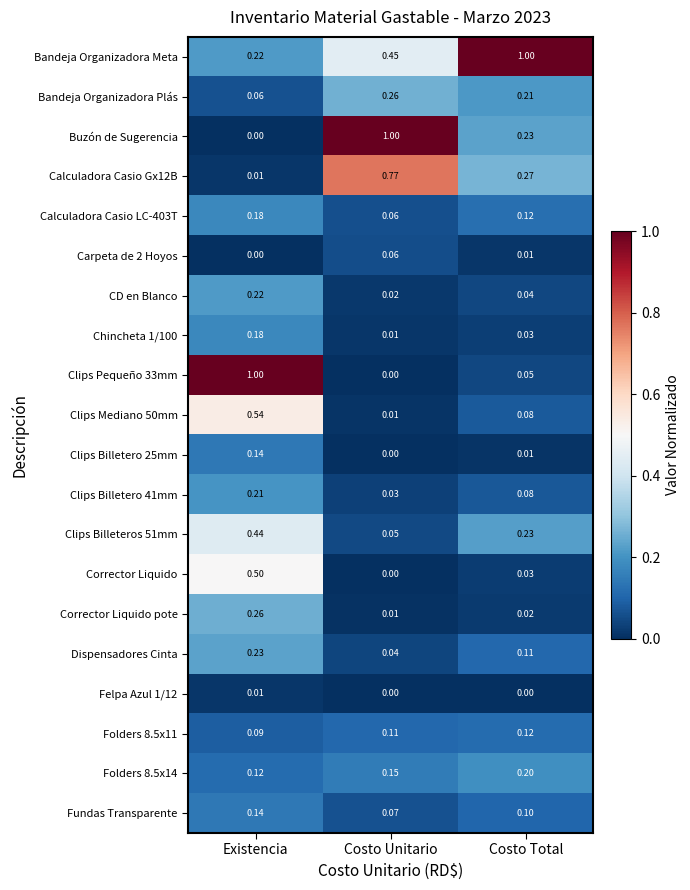

At which label is Clips Billeteros 51mm closest to 0?

Costo Unitario